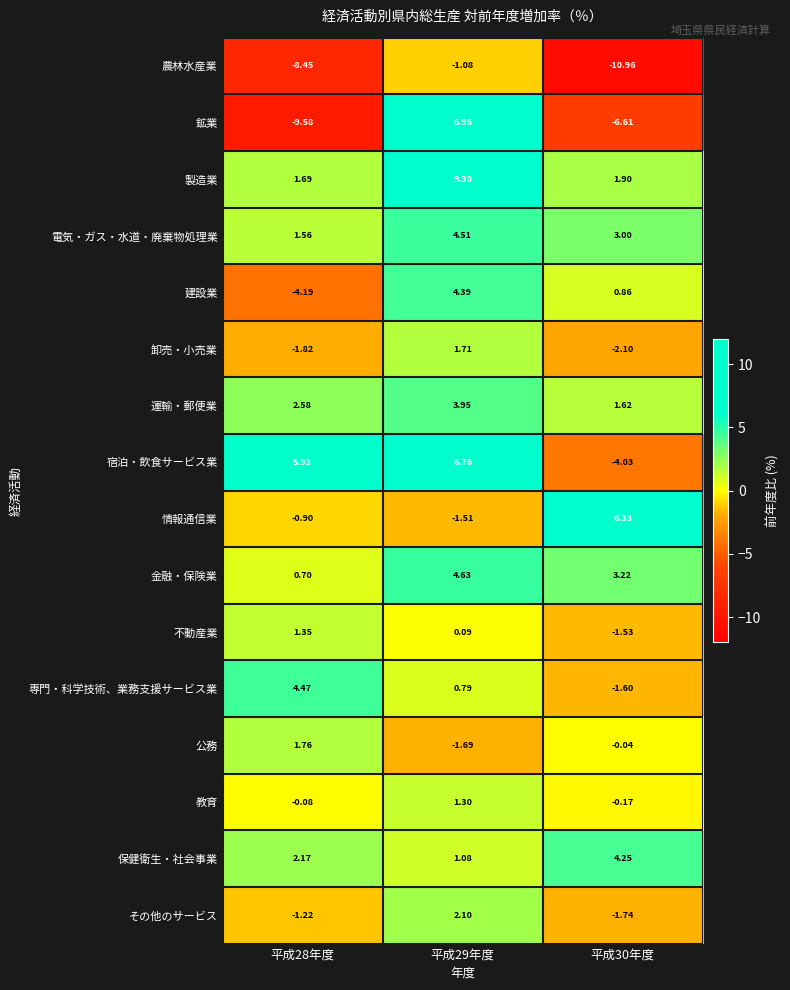

Which series has the largest total across all categories?

製造業